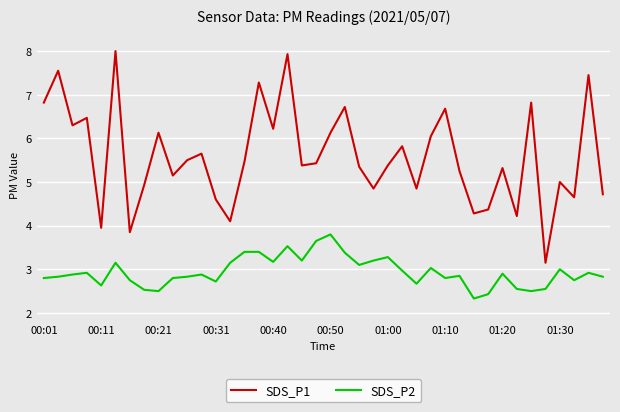

What is the minimum value shown in the chart?

2.3